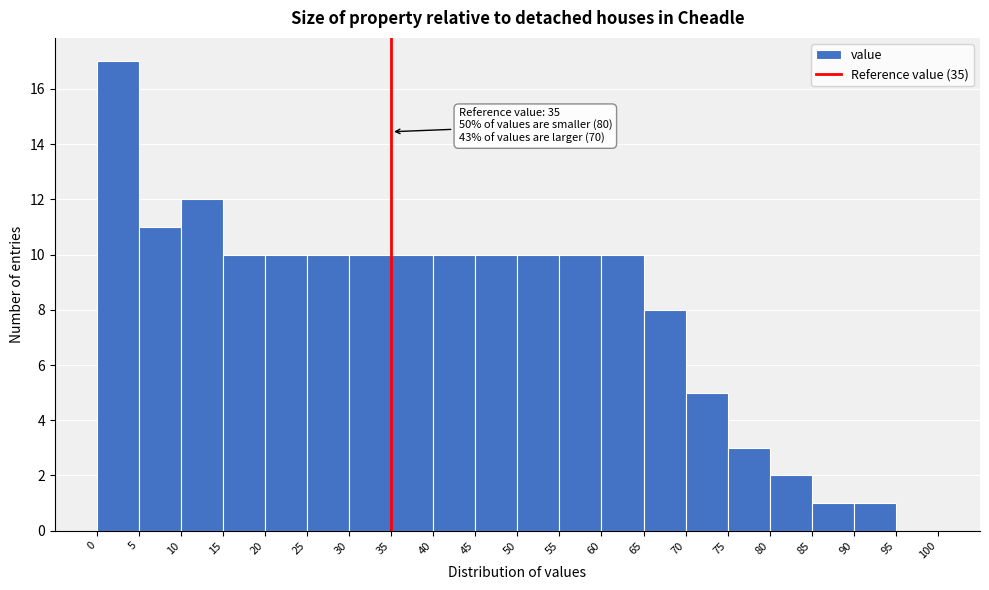

Which range on the x-axis has the tallest bar?

0 to 5